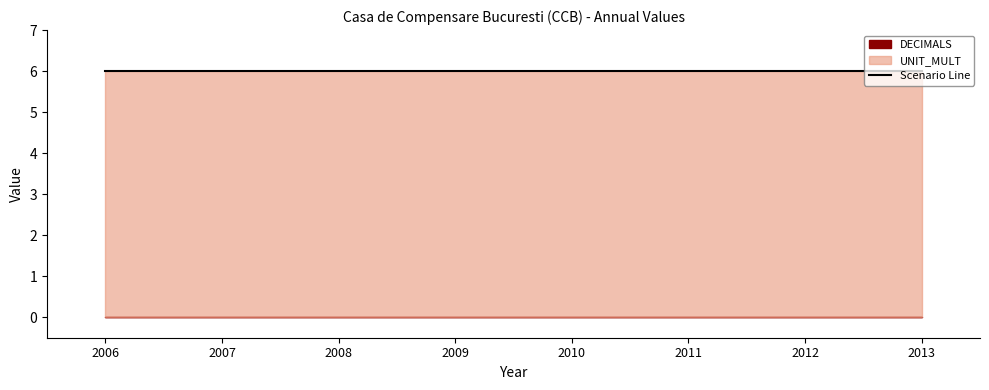

Reading right to left, list all the values displayed in this chart.

DECIMALS: 0	0	0	0	0	0	0	0
UNIT_MULT: 6	6	6	6	6	6	6	6